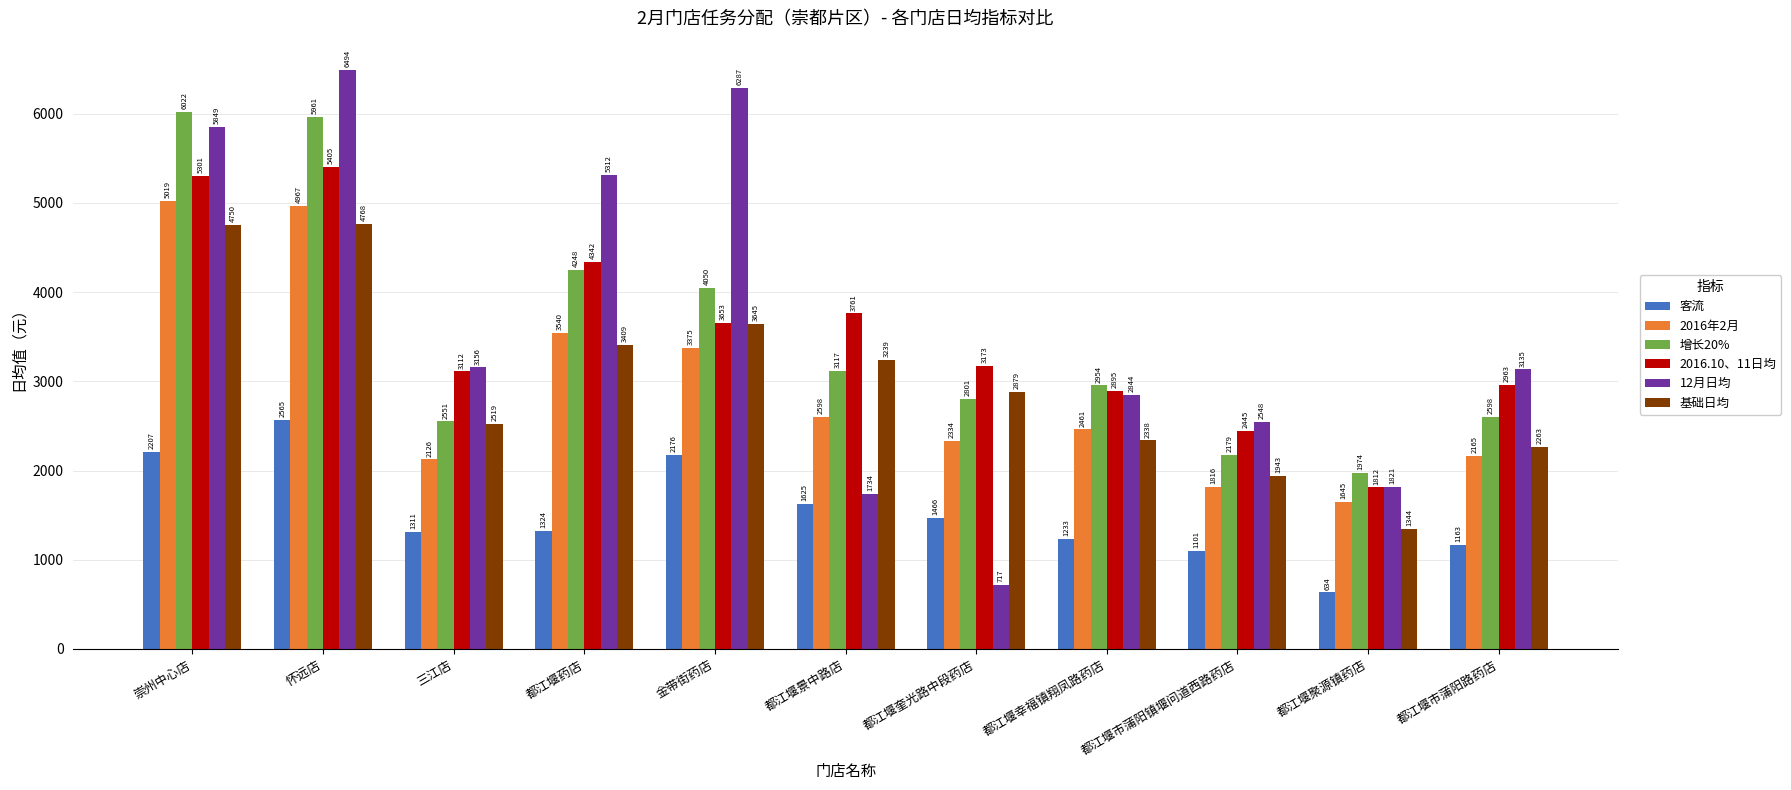

How many bars are there in each group?

6